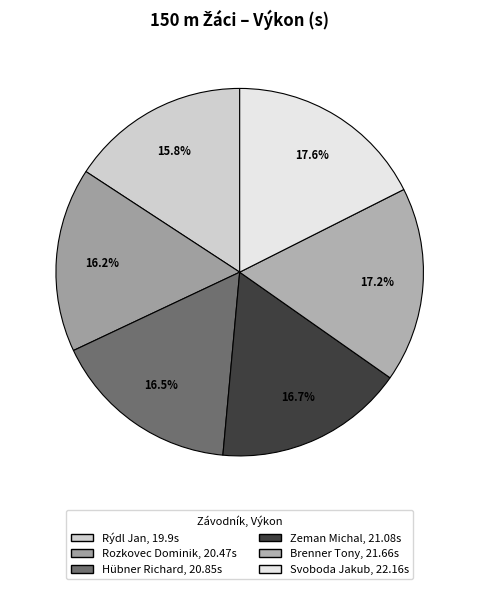

How many segments does this pie chart have?

6